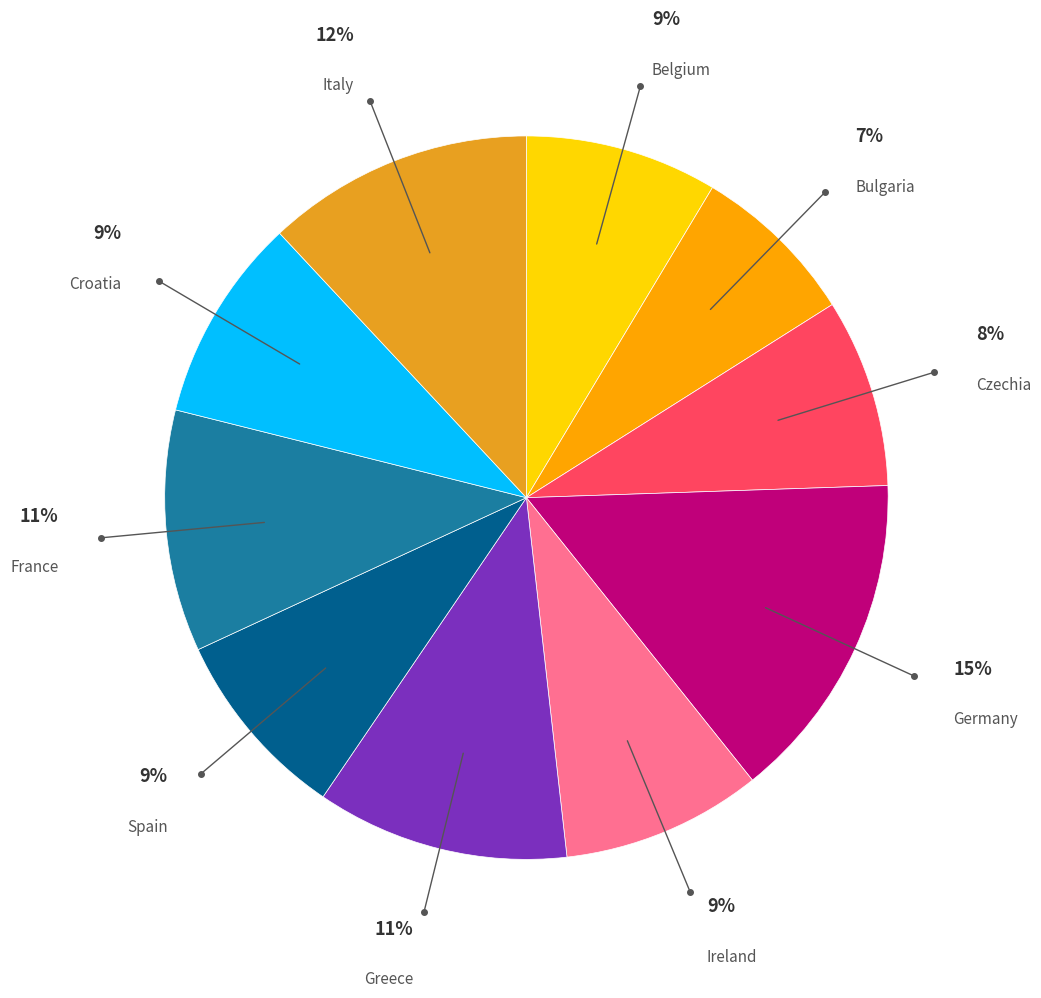

Do Italy and France together represent more than half of the pie?

No